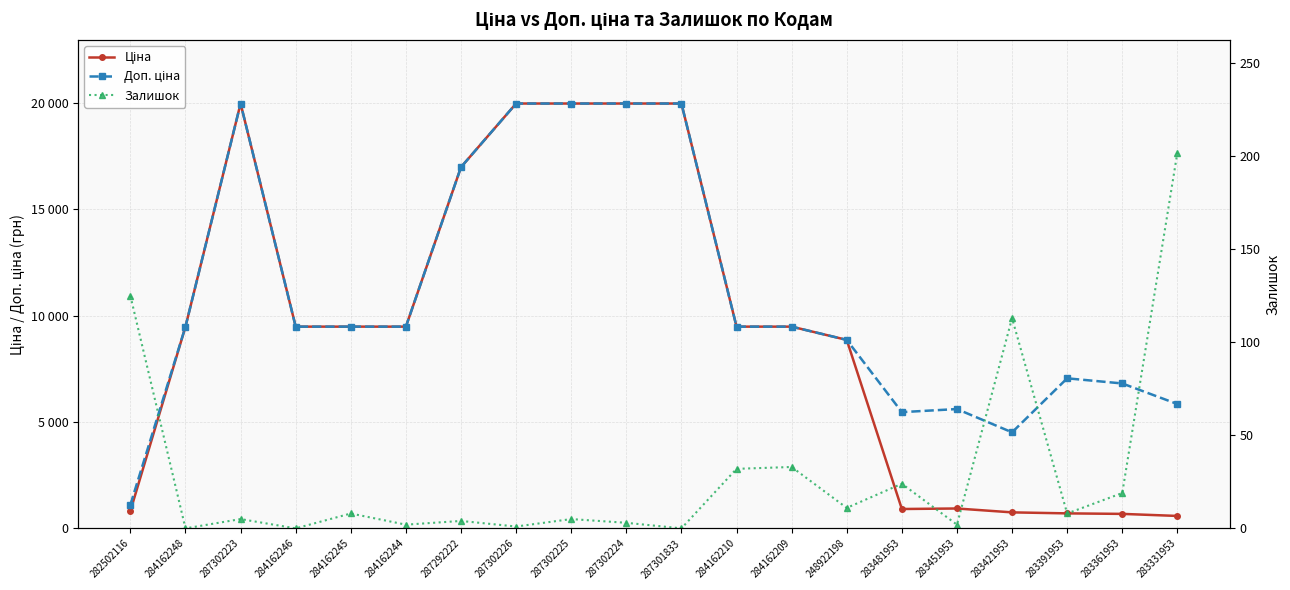

What is the spread (max minus min) of values at 248922198?

8845.7